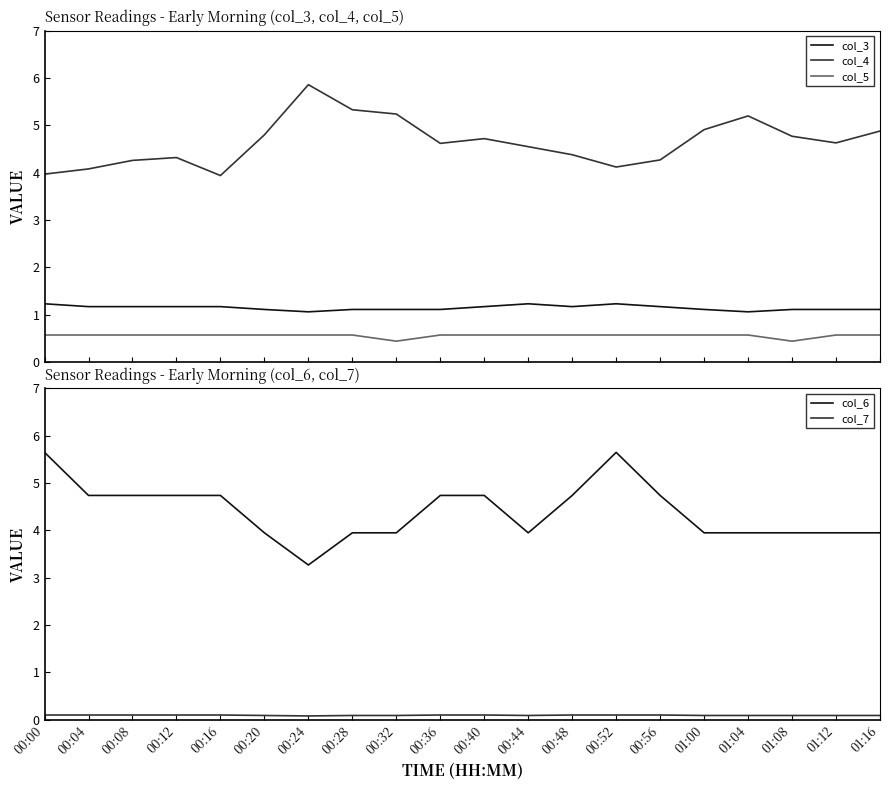

Is the value of col_5 at 00:20 greater than the value of col_4 at 00:48?

No